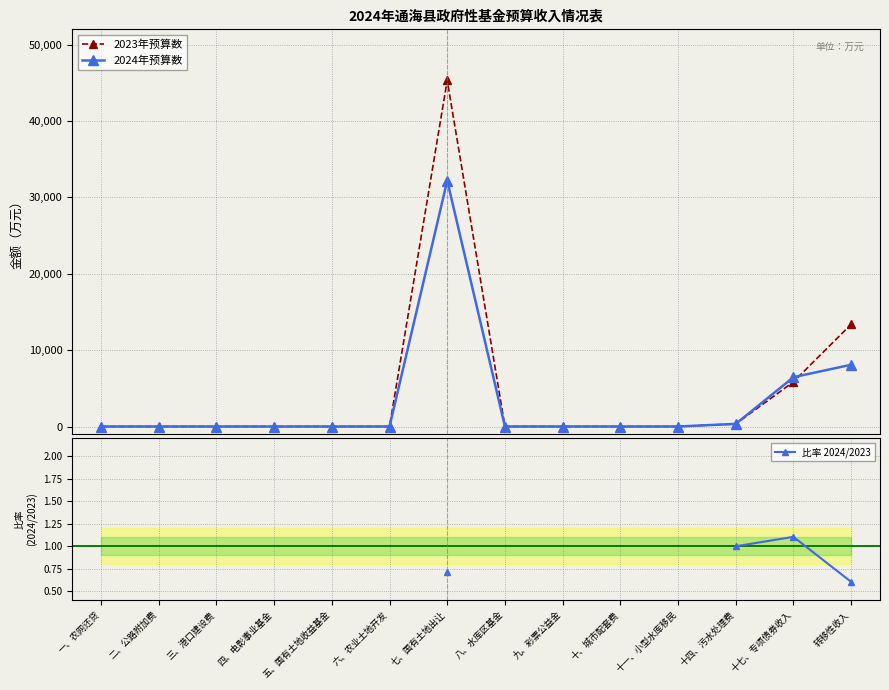

True or false: 比率 2024/2023 and 2024年预算数 intersect in this chart.

False